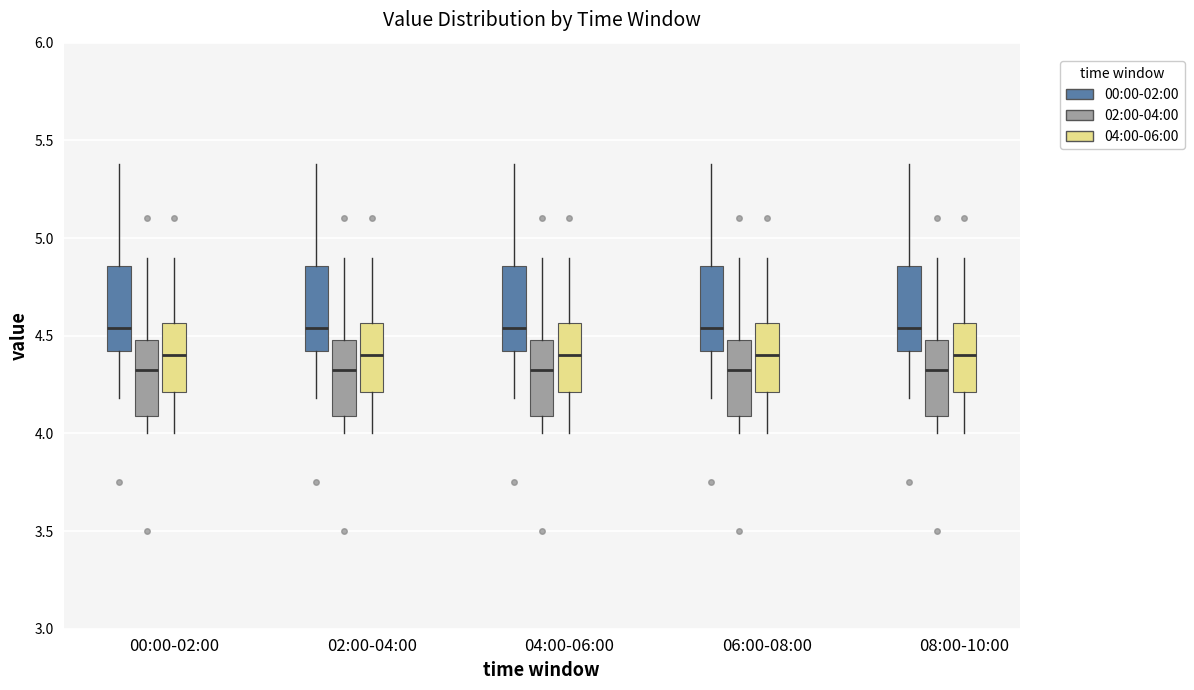

Reading left to right, read every box against the y-axis: the position of its median line, the range the box covers, and the ends of its whiskers. The values are not printed on the chart, so give them approximately, as read against the axis.

00:00-02:00 (00:00-02:00): median 4.55, box 4.40 to 4.85, whiskers 4.20 to 5.40
00:00-02:00 (02:00-04:00): median 4.35, box 4.10 to 4.50, whiskers 4.00 to 4.90
00:00-02:00 (04:00-06:00): median 4.40, box 4.20 to 4.55, whiskers 4.00 to 4.90
02:00-04:00 (00:00-02:00): median 4.55, box 4.40 to 4.85, whiskers 4.20 to 5.40
02:00-04:00 (02:00-04:00): median 4.35, box 4.10 to 4.50, whiskers 4.00 to 4.90
02:00-04:00 (04:00-06:00): median 4.40, box 4.20 to 4.55, whiskers 4.00 to 4.90
04:00-06:00 (00:00-02:00): median 4.55, box 4.40 to 4.85, whiskers 4.20 to 5.40
04:00-06:00 (02:00-04:00): median 4.35, box 4.10 to 4.50, whiskers 4.00 to 4.90
04:00-06:00 (04:00-06:00): median 4.40, box 4.20 to 4.55, whiskers 4.00 to 4.90
06:00-08:00 (00:00-02:00): median 4.55, box 4.40 to 4.85, whiskers 4.20 to 5.40
06:00-08:00 (02:00-04:00): median 4.35, box 4.10 to 4.50, whiskers 4.00 to 4.90
06:00-08:00 (04:00-06:00): median 4.40, box 4.20 to 4.55, whiskers 4.00 to 4.90
08:00-10:00 (00:00-02:00): median 4.55, box 4.40 to 4.85, whiskers 4.20 to 5.40
08:00-10:00 (02:00-04:00): median 4.35, box 4.10 to 4.50, whiskers 4.00 to 4.90
08:00-10:00 (04:00-06:00): median 4.40, box 4.20 to 4.55, whiskers 4.00 to 4.90